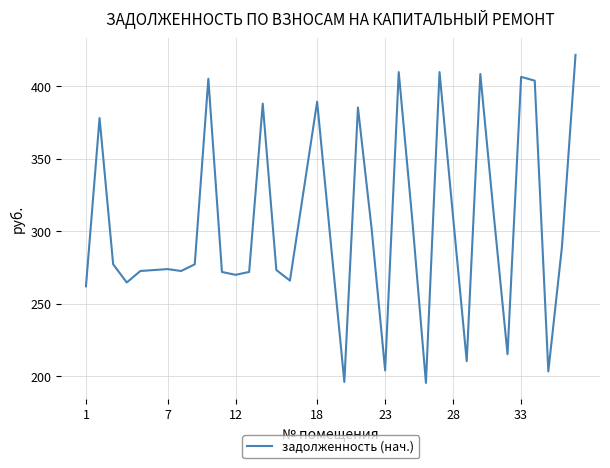

True or false: the data has more than 1 interior local peaks.

True